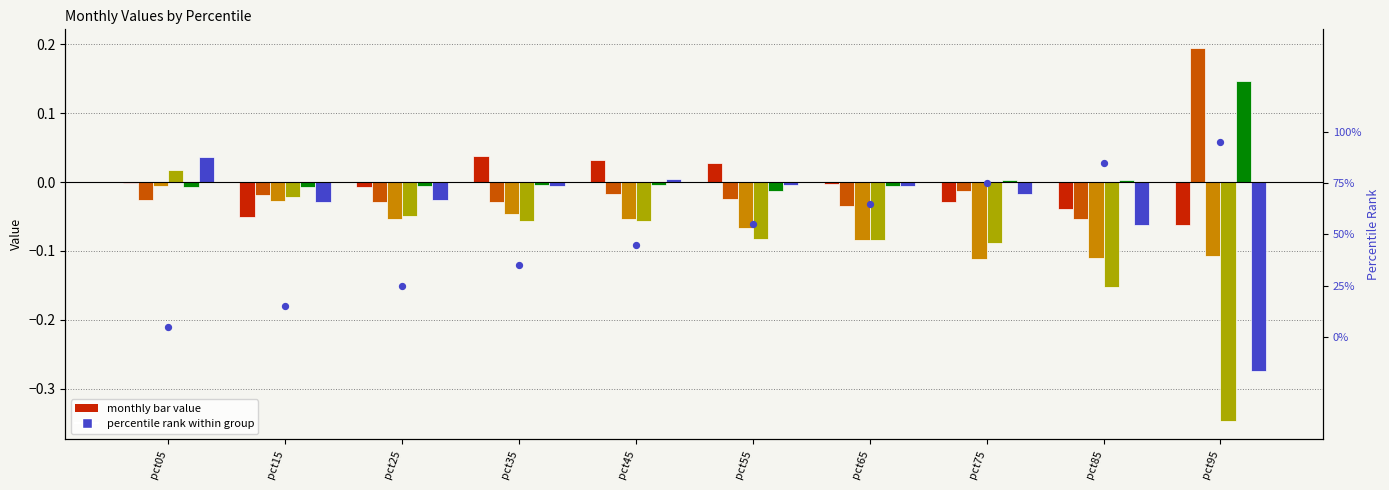

Is the value of Feb at pct15 greater than the value of Mar at pct35?

Yes